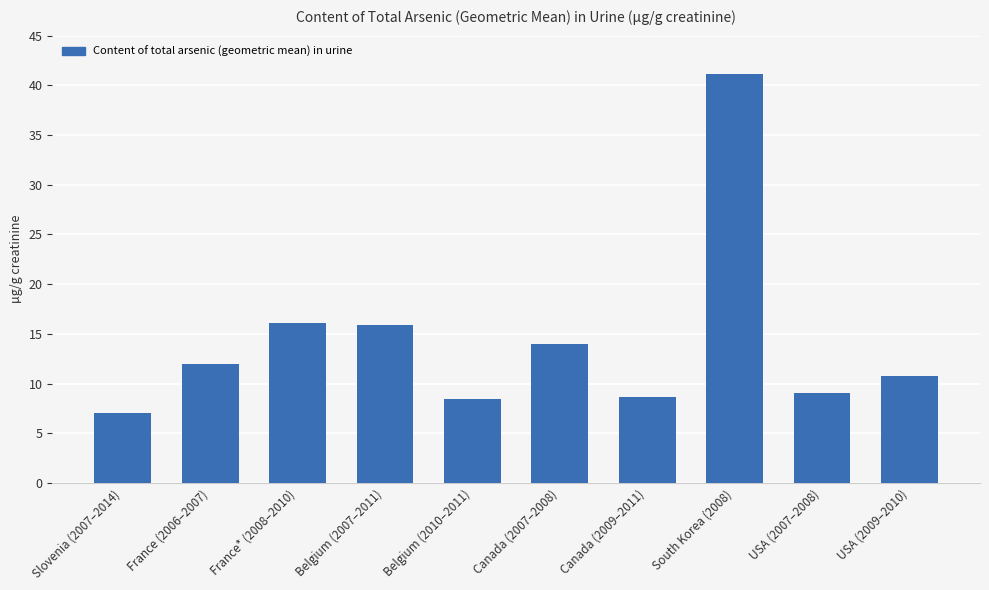

What is the difference between the values at Belgium (2007–2011) and South Korea (2008)?

25.2